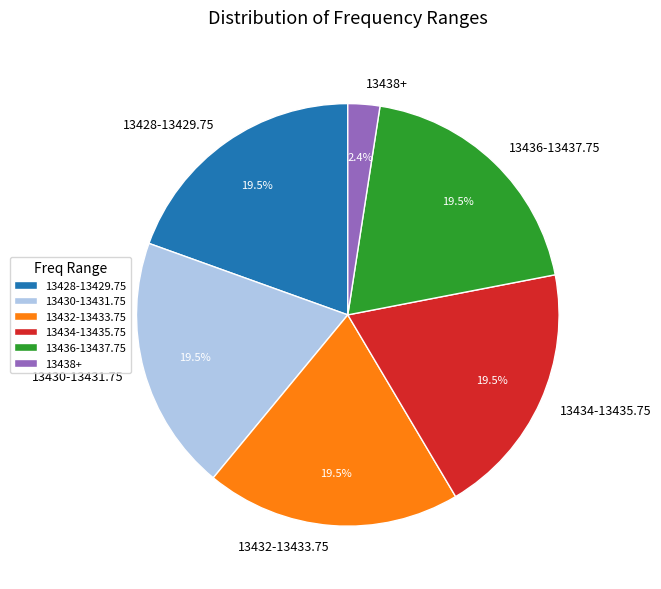

What portion of the pie excludes 13428-13429.75?

80.5%